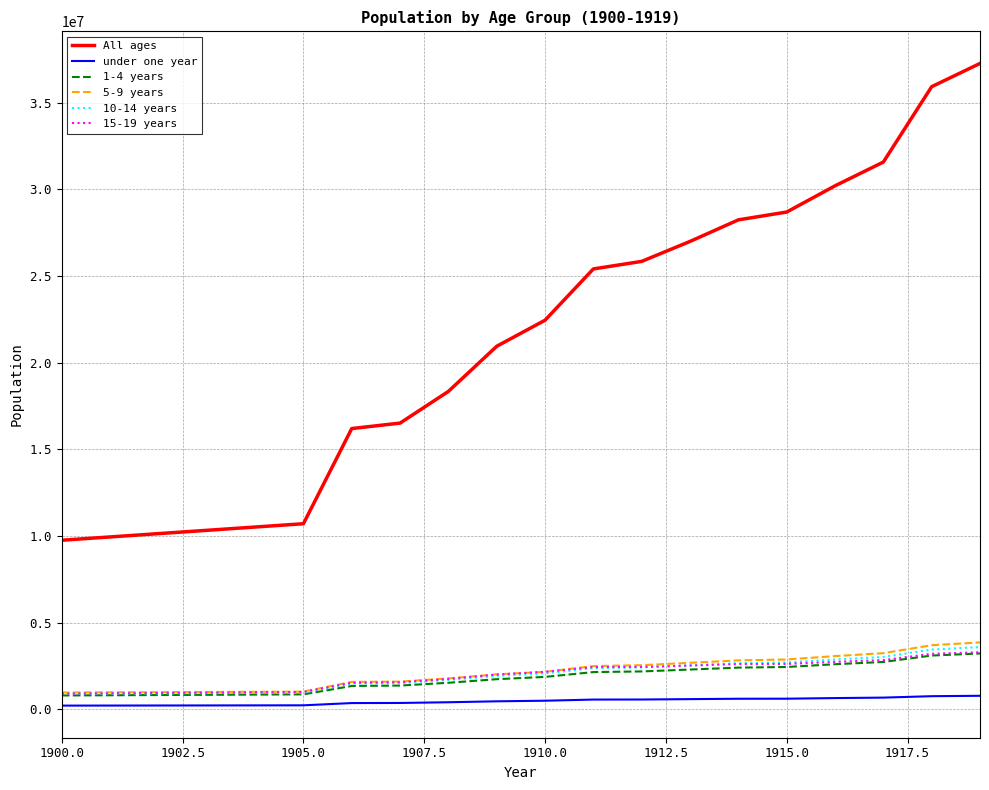

What is the smallest value displayed?

212913